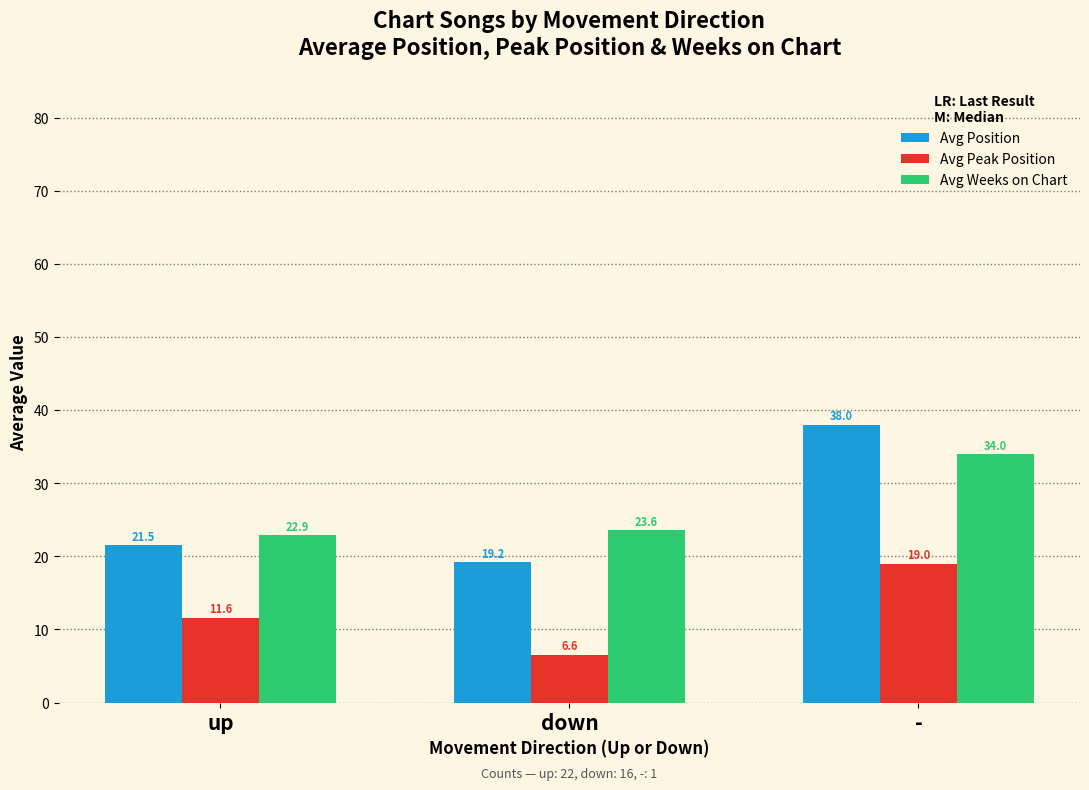

Reading left to right, extract all data points from this chart.

Avg Position: 21.5	19.2	38.0
Avg Peak Position: 11.6	6.6	19.0
Avg Weeks on Chart: 22.9	23.6	34.0